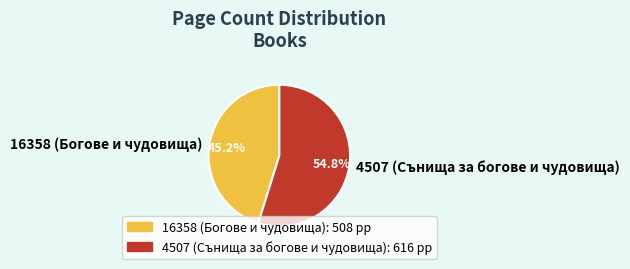

Is it true that 16358 (Богове и чудовища) is 45% of the pie?

True